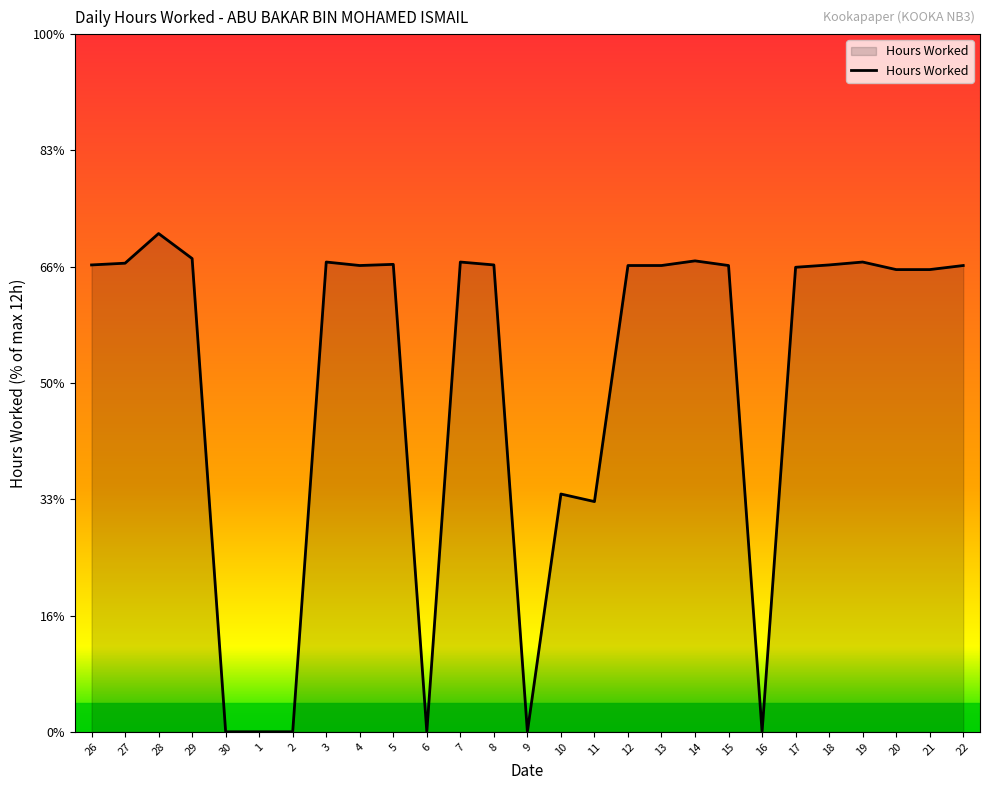

Is this an area chart (filled region under the line)?

Yes